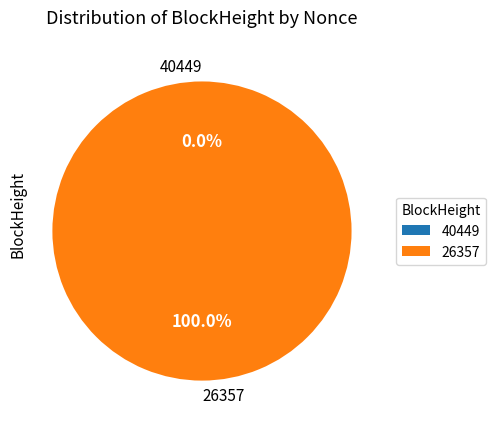

Is the sum of 26357 and 40449 greater than half?

Yes